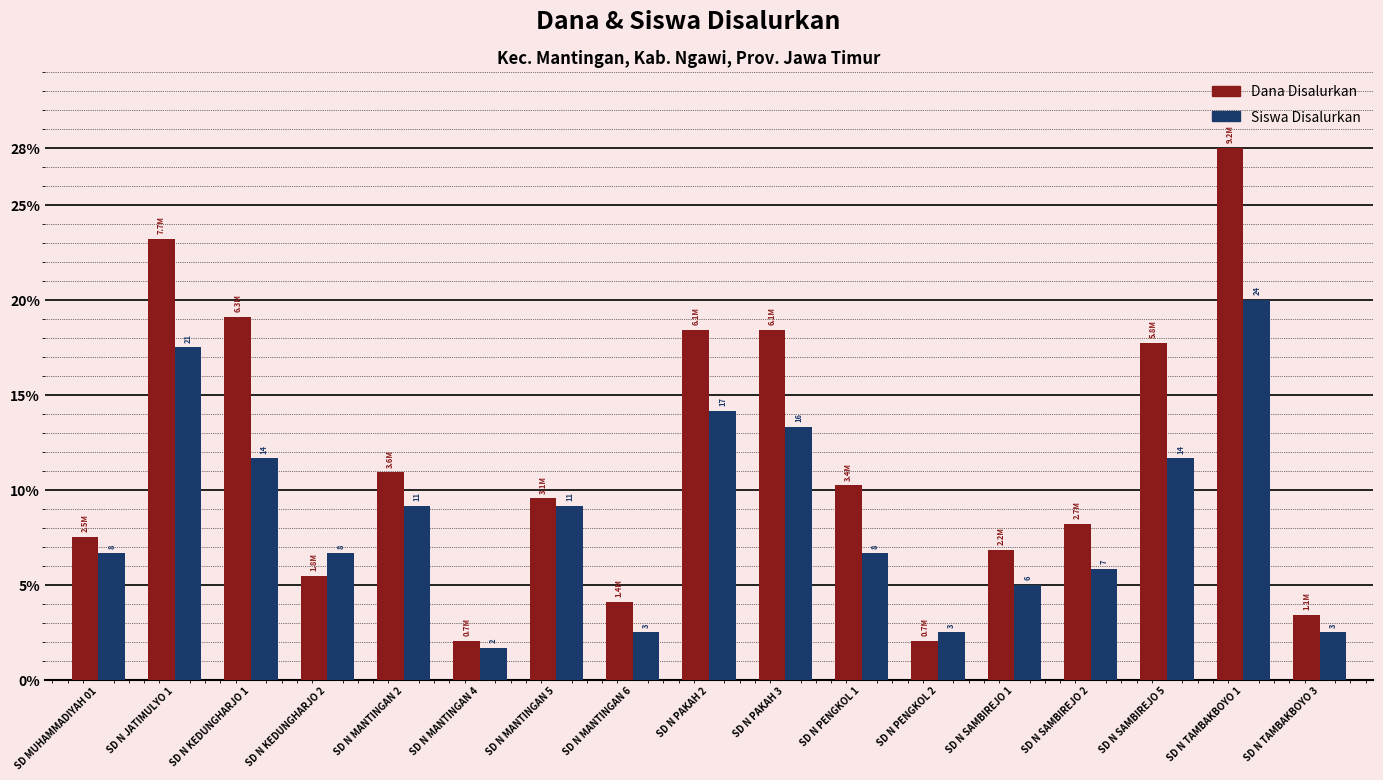

At how many categories does at least one series exceed 27?

1